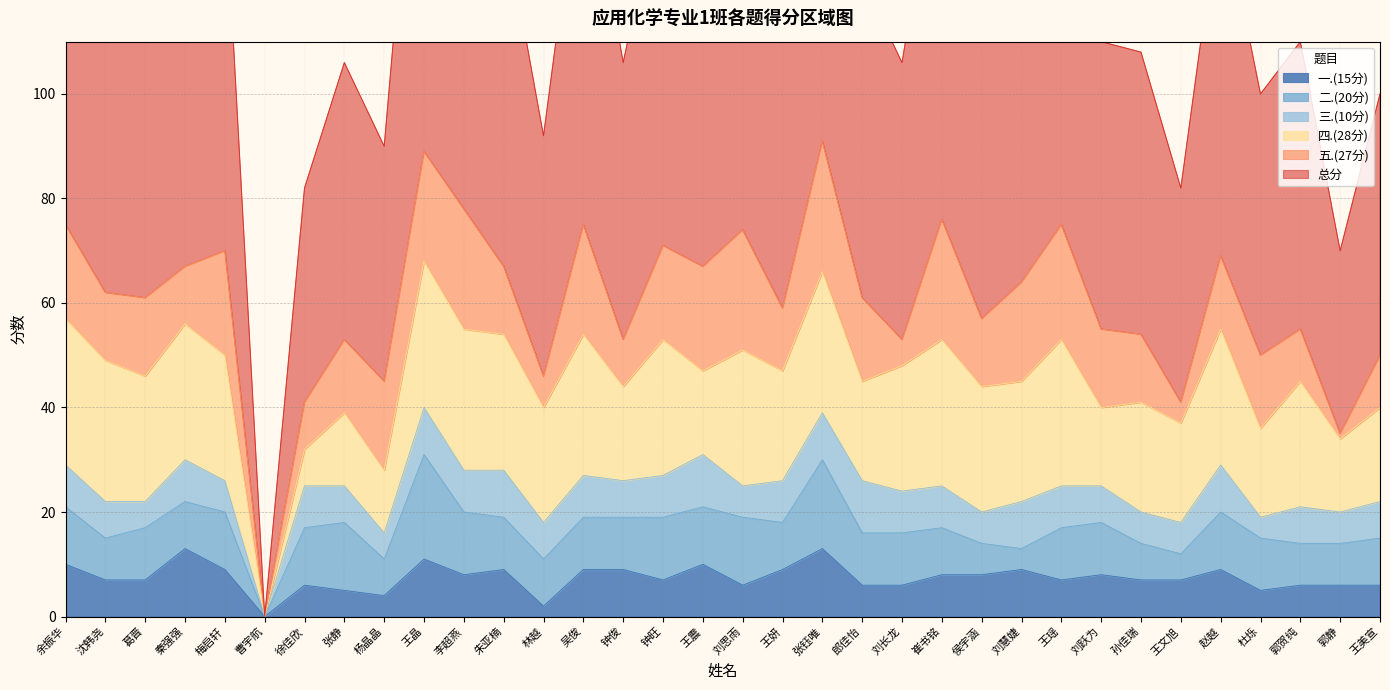

Rank the categories by 五.(27分) value from highest to lowest.

张钰唯, 李超燕, 刘思雨, 崔书铭, 王瑶, 王晶, 吴俊, 梅启轩, 王震, 刘慧婕, 余振华, 钟旺, 杨晶晶, 郎佳怡, 葛晋, 刘跃为, 张静, 赵越, 杜烁, 沈韩尧, 朱亚楠, 侯宇涵, 孙佳瑞, 王妍, 秦强强, 郭贺纯, 王美宣, 徐佳欣, 钟俊, 林越, 刘长龙, 王文旭, 郭静, 曹宇航